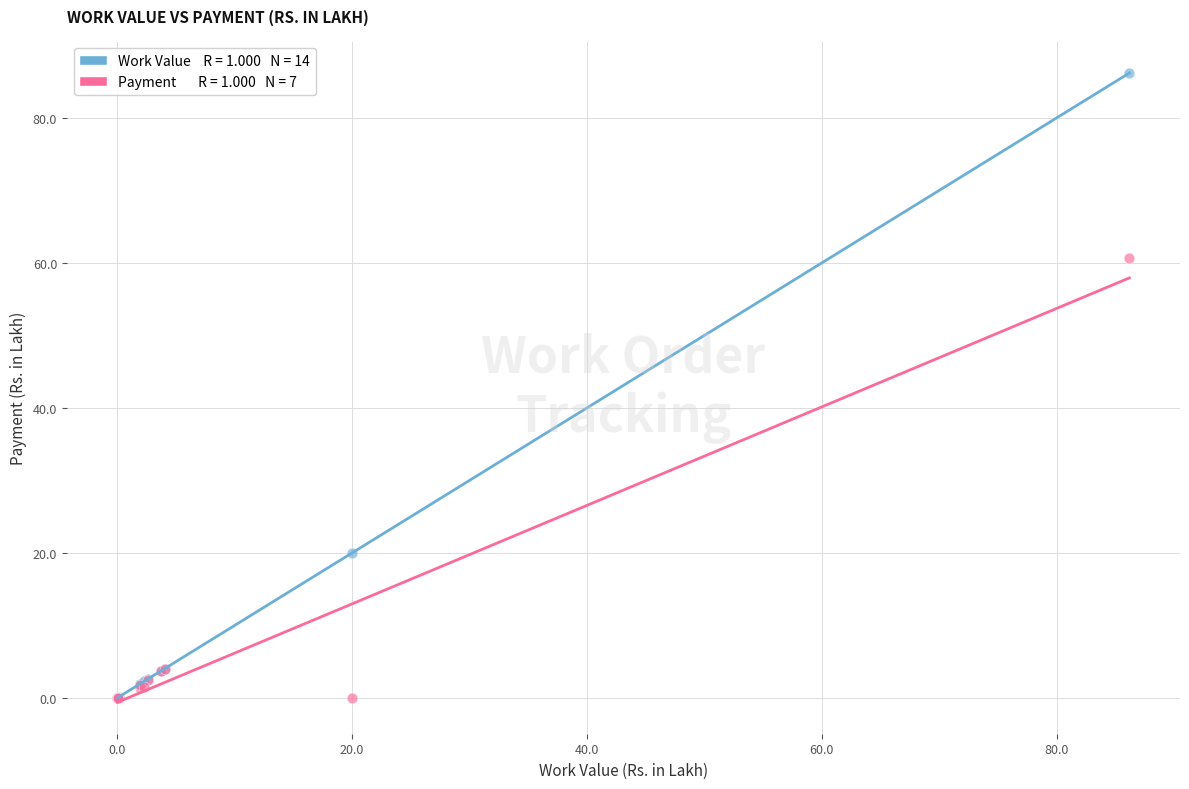

Across all series, what Y value is closest to 43?

60.7